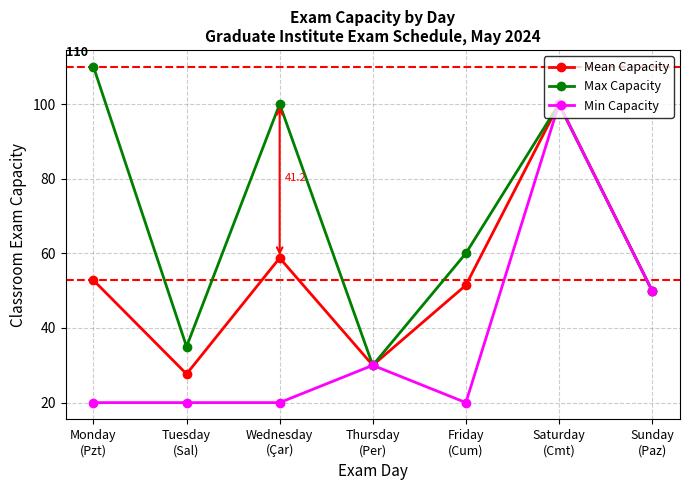

What is the value of the Mean Capacity point at the 4th from the left?

30.0